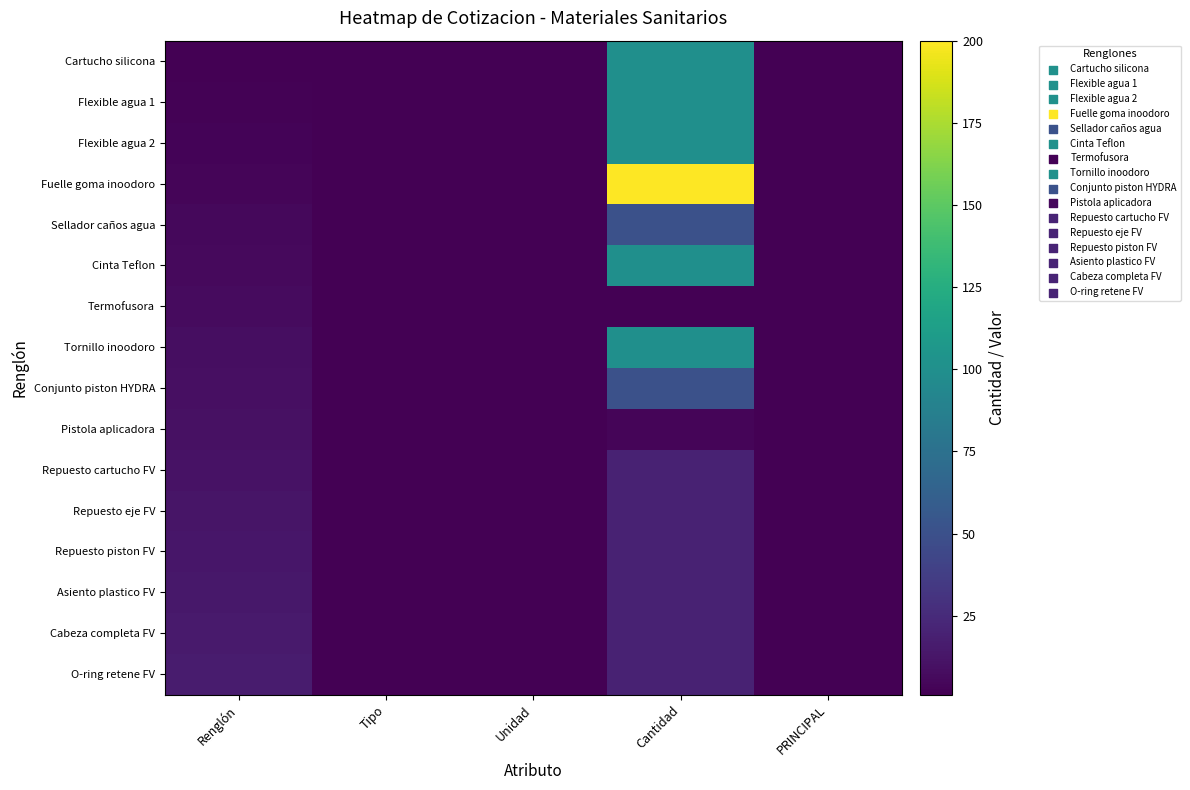

Reading right to left, transcribe all the data shown in this chart.

Cartucho silicona: PRINCIPAL=1	Cantidad=100	Unidad=1	Tipo=1	Renglón=1
Flexible agua 1: PRINCIPAL=1	Cantidad=100	Unidad=1	Tipo=1	Renglón=2
Flexible agua 2: PRINCIPAL=1	Cantidad=100	Unidad=1	Tipo=1	Renglón=3
Fuelle goma inoodoro: PRINCIPAL=1	Cantidad=200	Unidad=1	Tipo=1	Renglón=4
Sellador caños agua: PRINCIPAL=1	Cantidad=50	Unidad=1	Tipo=1	Renglón=5
Cinta Teflon: PRINCIPAL=1	Cantidad=100	Unidad=1	Tipo=1	Renglón=6
Termofusora: PRINCIPAL=1	Cantidad=1	Unidad=1	Tipo=1	Renglón=7
Tornillo inoodoro: PRINCIPAL=1	Cantidad=100	Unidad=1	Tipo=1	Renglón=8
Conjunto piston HYDRA: PRINCIPAL=1	Cantidad=50	Unidad=1	Tipo=1	Renglón=9
Pistola aplicadora: PRINCIPAL=1	Cantidad=4	Unidad=1	Tipo=1	Renglón=10
Repuesto cartucho FV: PRINCIPAL=1	Cantidad=20	Unidad=1	Tipo=1	Renglón=11
Repuesto eje FV: PRINCIPAL=1	Cantidad=20	Unidad=1	Tipo=1	Renglón=12
Repuesto piston FV: PRINCIPAL=1	Cantidad=20	Unidad=1	Tipo=1	Renglón=13
Asiento plastico FV: PRINCIPAL=1	Cantidad=20	Unidad=1	Tipo=1	Renglón=14
Cabeza completa FV: PRINCIPAL=1	Cantidad=20	Unidad=1	Tipo=1	Renglón=15
O-ring retene FV: PRINCIPAL=1	Cantidad=20	Unidad=1	Tipo=1	Renglón=16